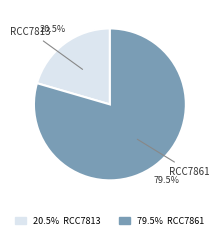

Rank the categories by value from highest to lowest.

RCC7861, RCC7813